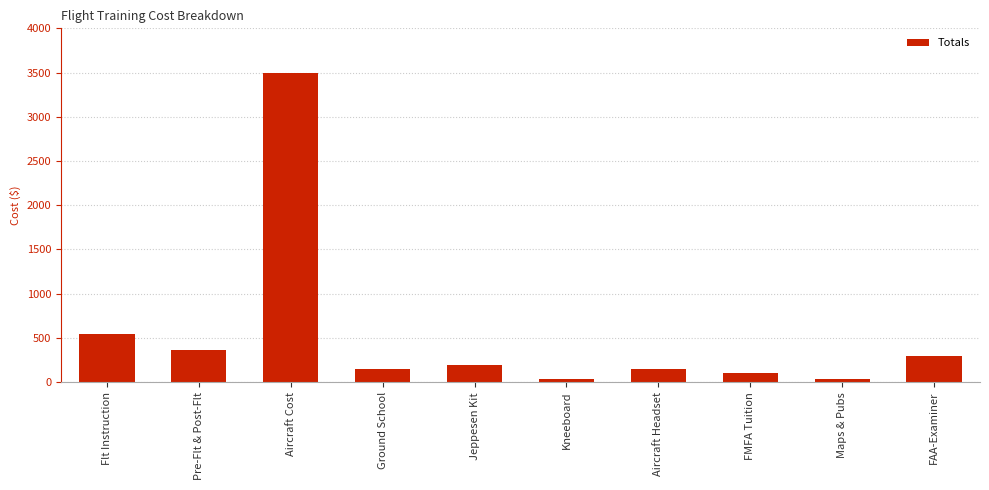

What is the value of the 10th bar from the left?

300